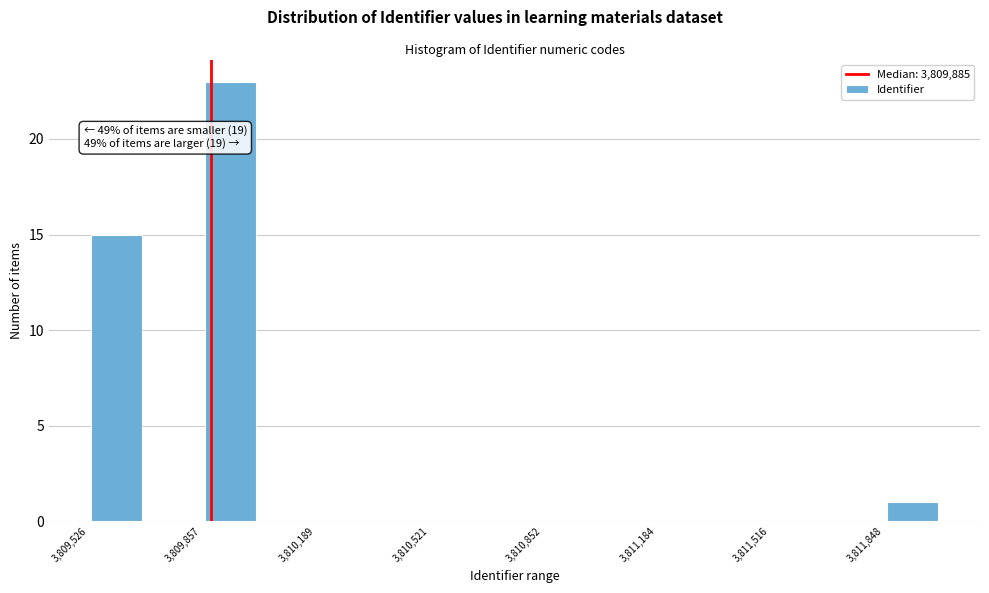

Read against the x-axis, roughly where is the centre of the tallest bar?

3809950